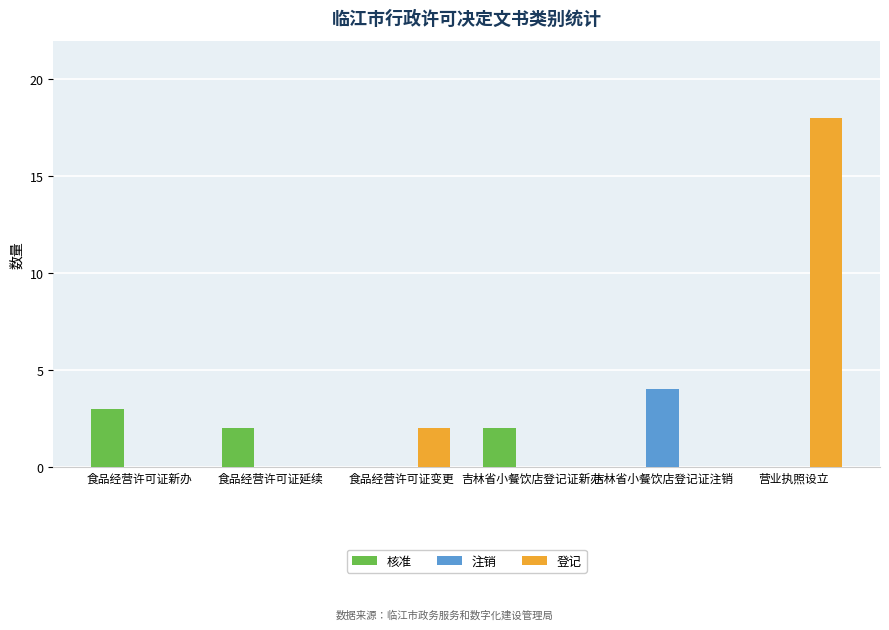

At which category is the sum across all series the highest?

营业执照设立